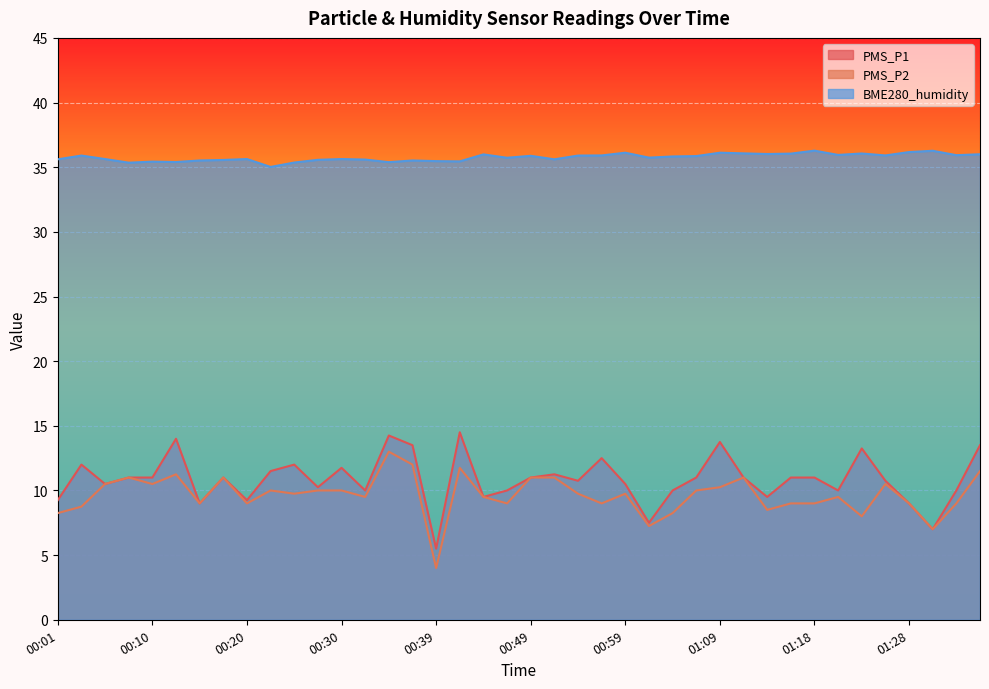

What is the smallest value displayed?

4.0